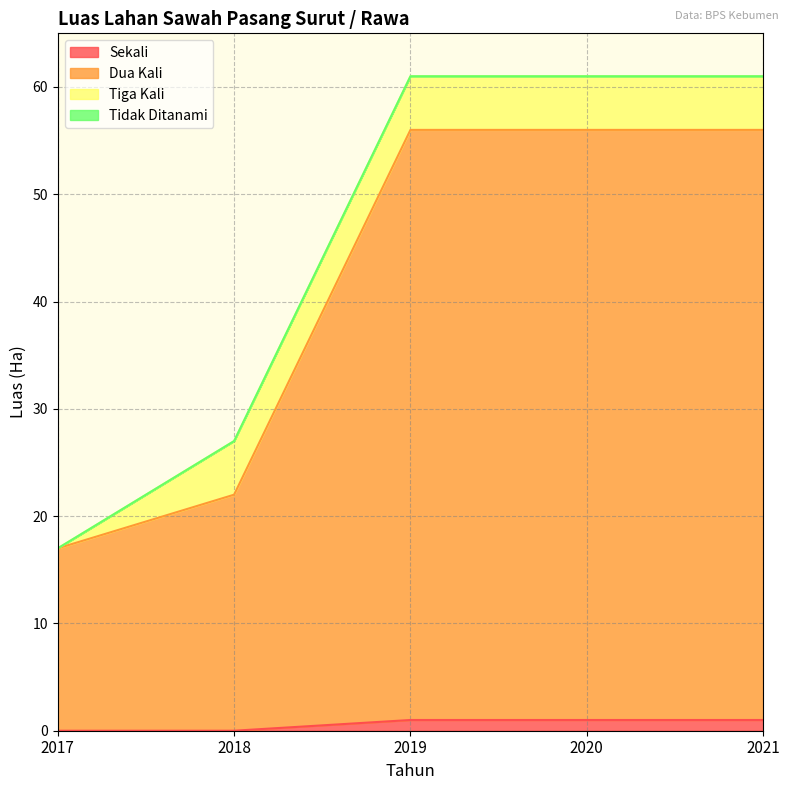

True or false: Dua Kali and Sekali cross at least once.

False